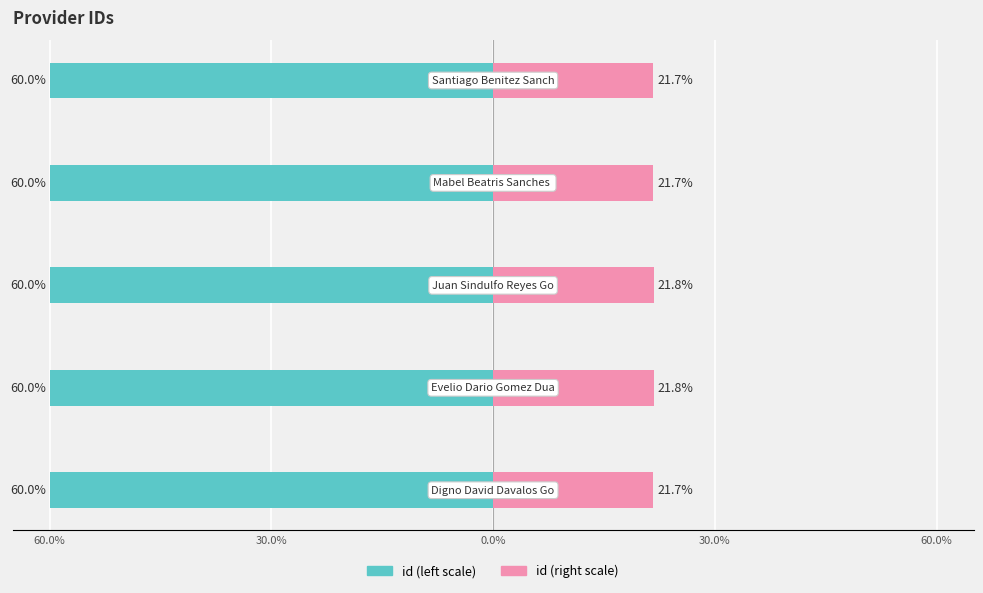

How many groups of bars are there?

5